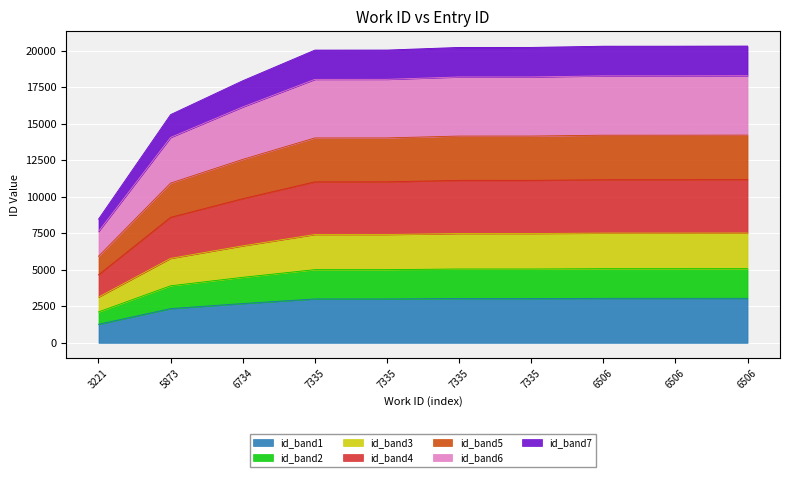

Does the chart display data point markers on the line(s)?

No